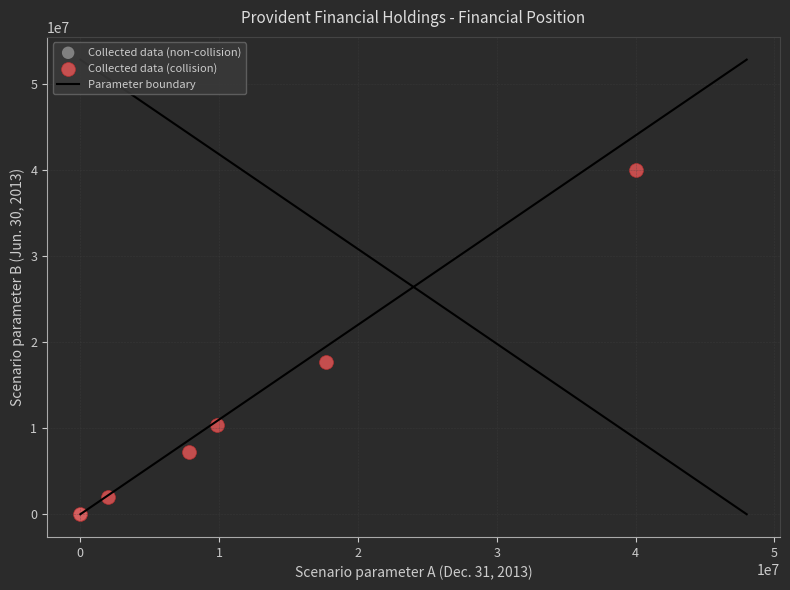

Which series contains the highest Y value?

Collected data (collision)